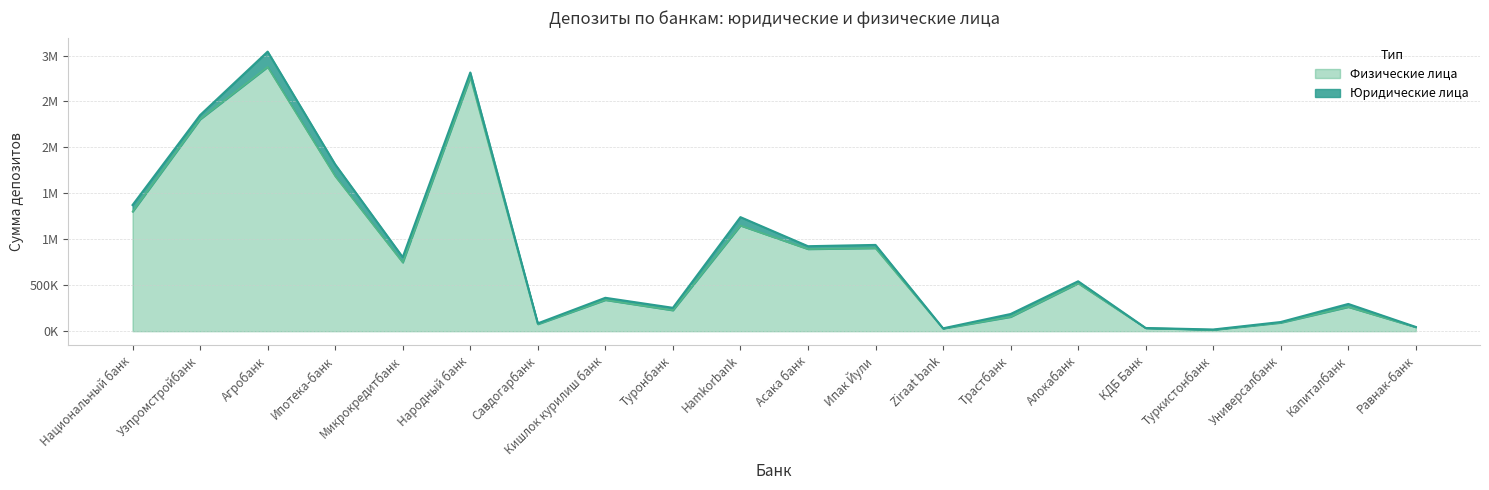

What is the change in value from Асака банк to Равнак-банк?

-850035